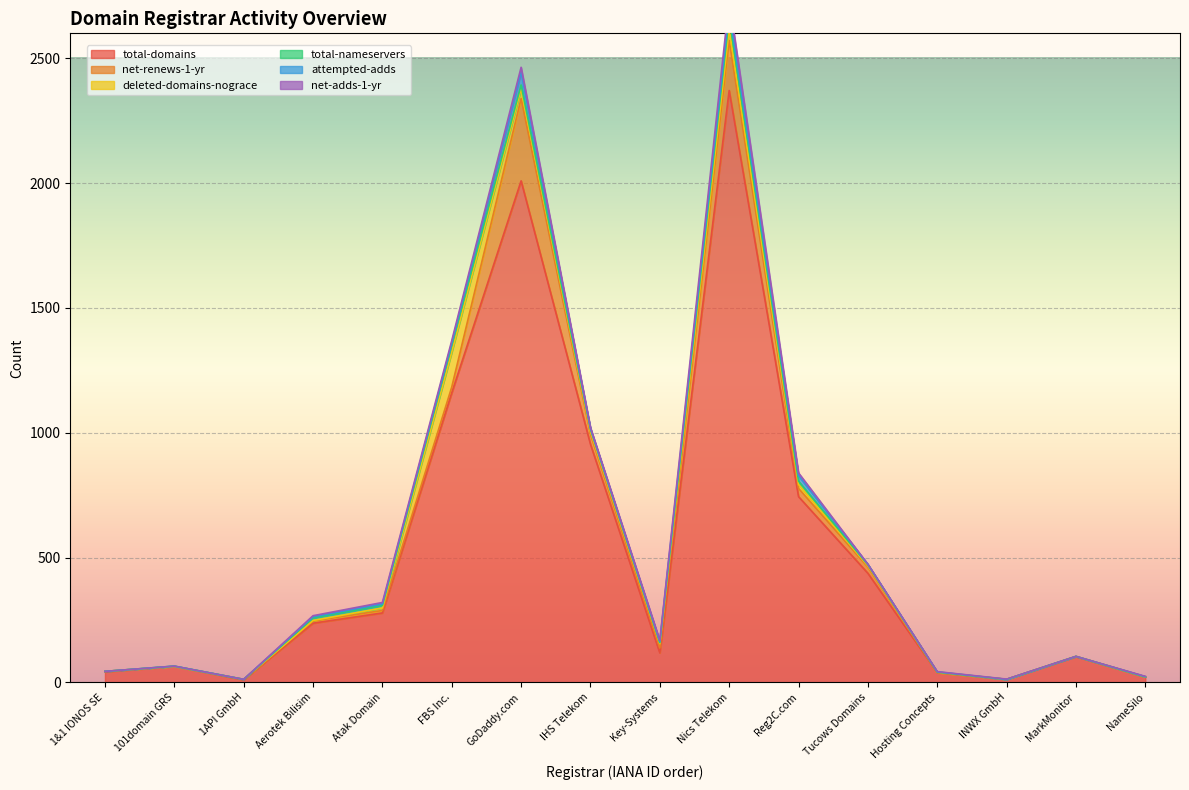

The net-adds-1-yr series shows -25 at 1&1 IONOS SE. True or false?

False